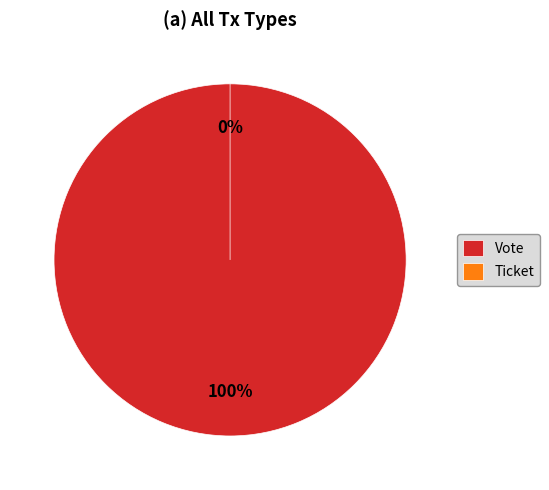

Which slice is the largest?

Vote